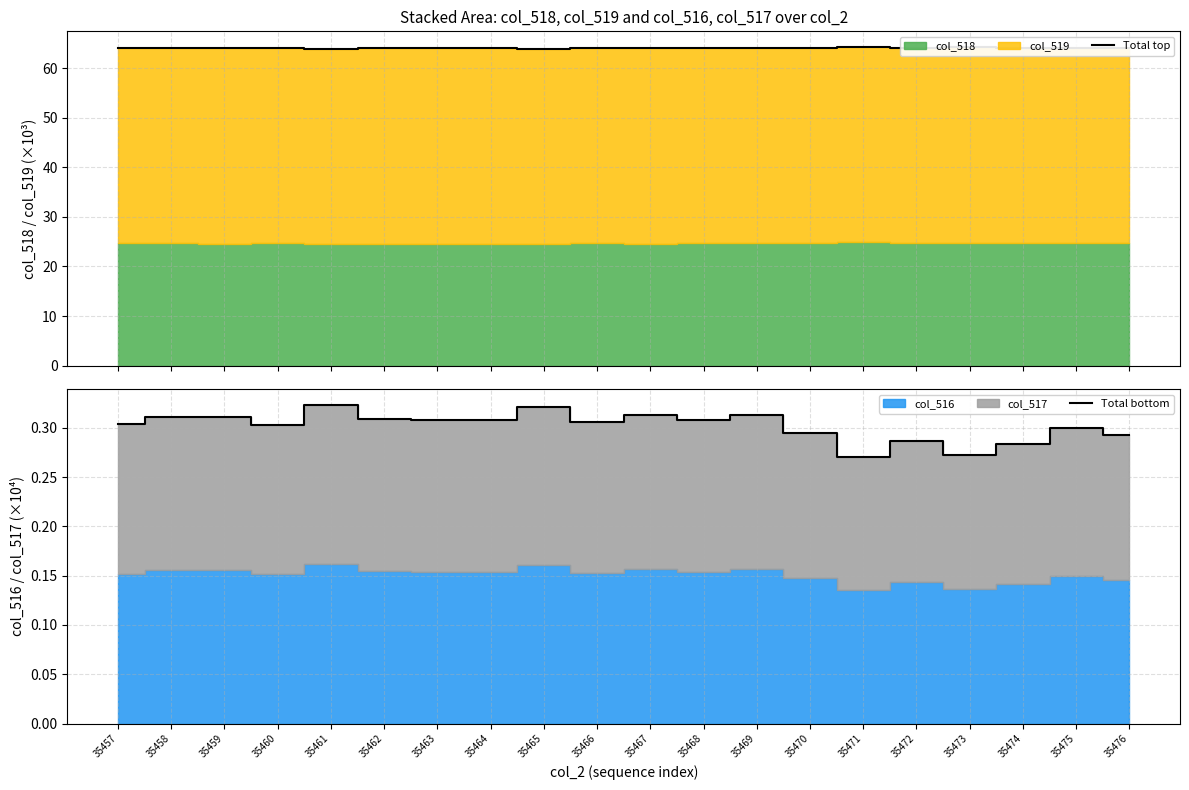

Is it true that Total top equals 19.0 at 35475?

False